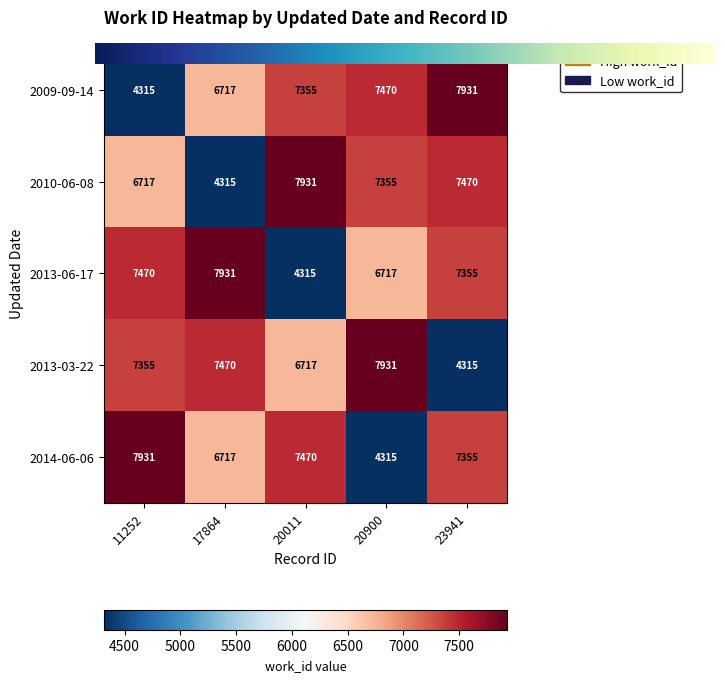

At which label is 2013-06-17 closest to 6123?

20900